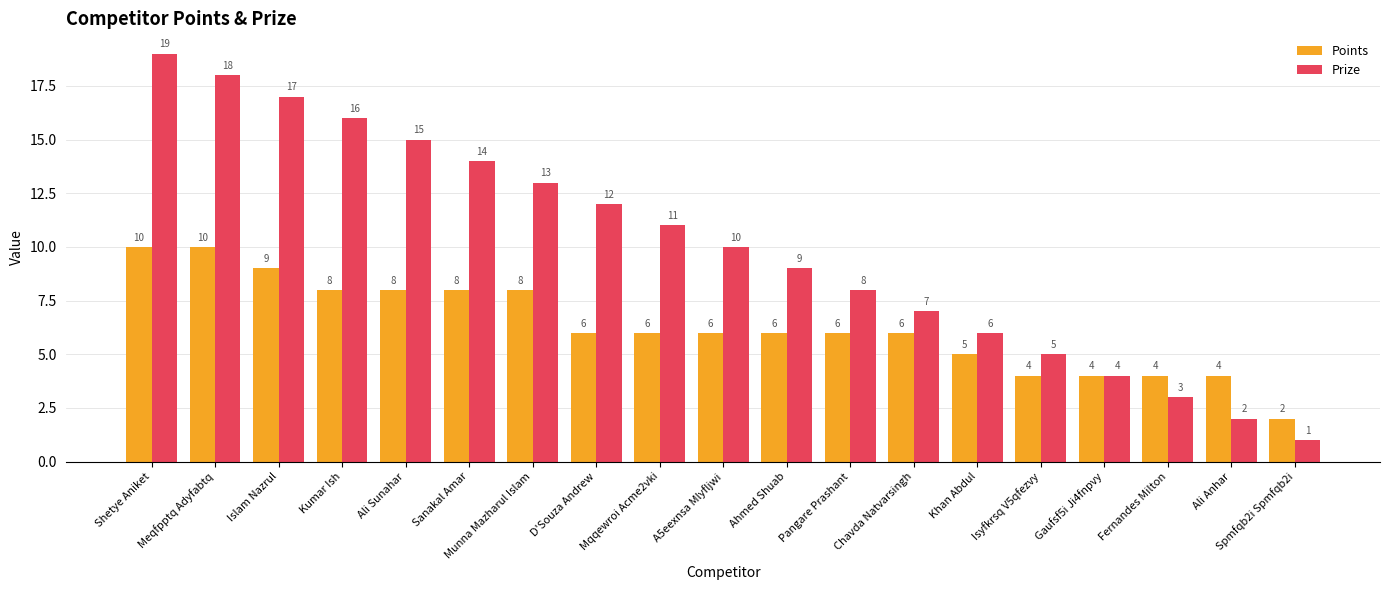

What is the label of the 15th bar from the right?

Ali Sunahar